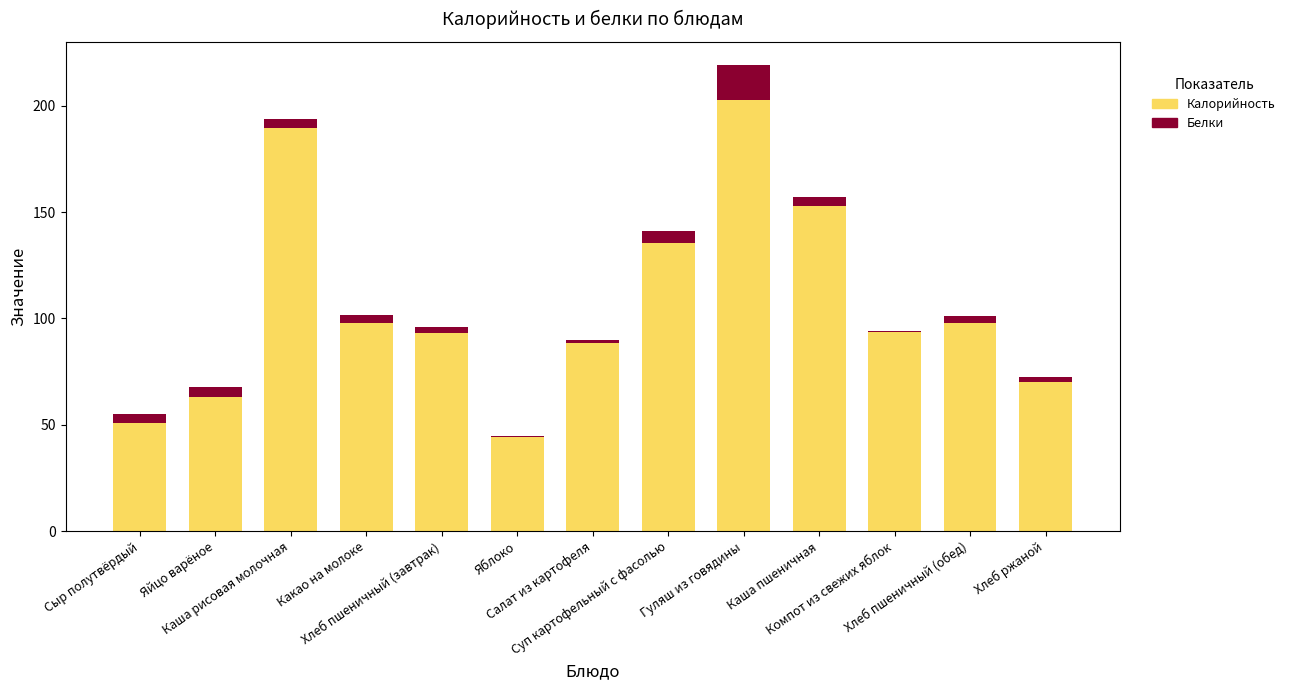

What is the sum of all Калорийность values?

1379.8